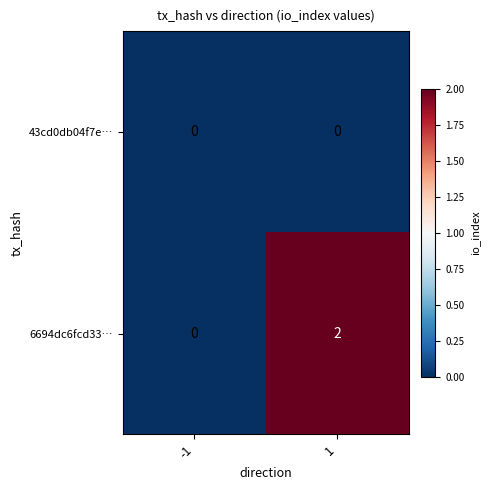

The value of 6694dc6fcd33… at -1 is 1. True or false?

False